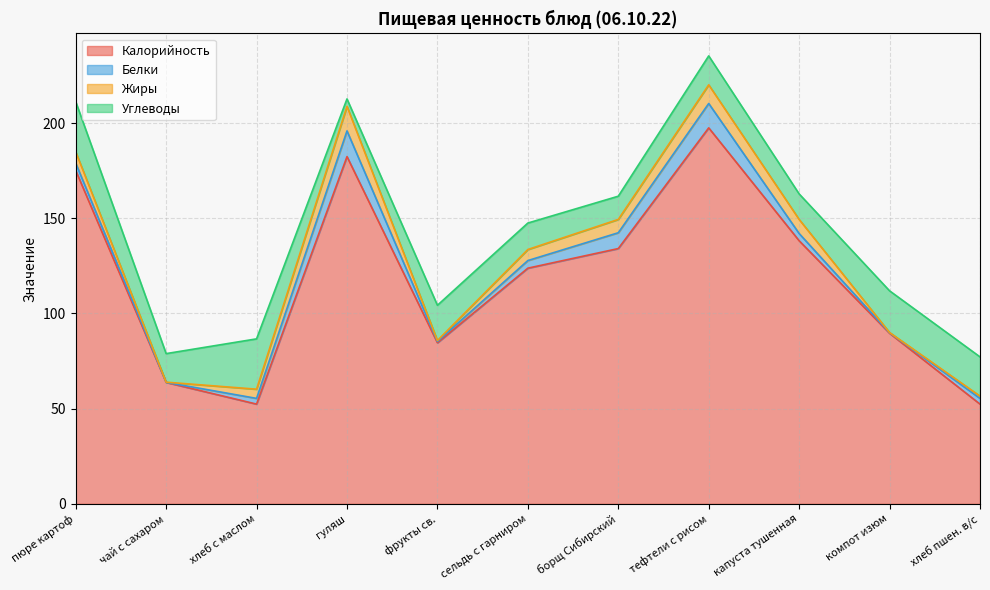

At пюре картоф, list the series in order from largest to smallest.

Калорийность, Углеводы, Жиры, Белки